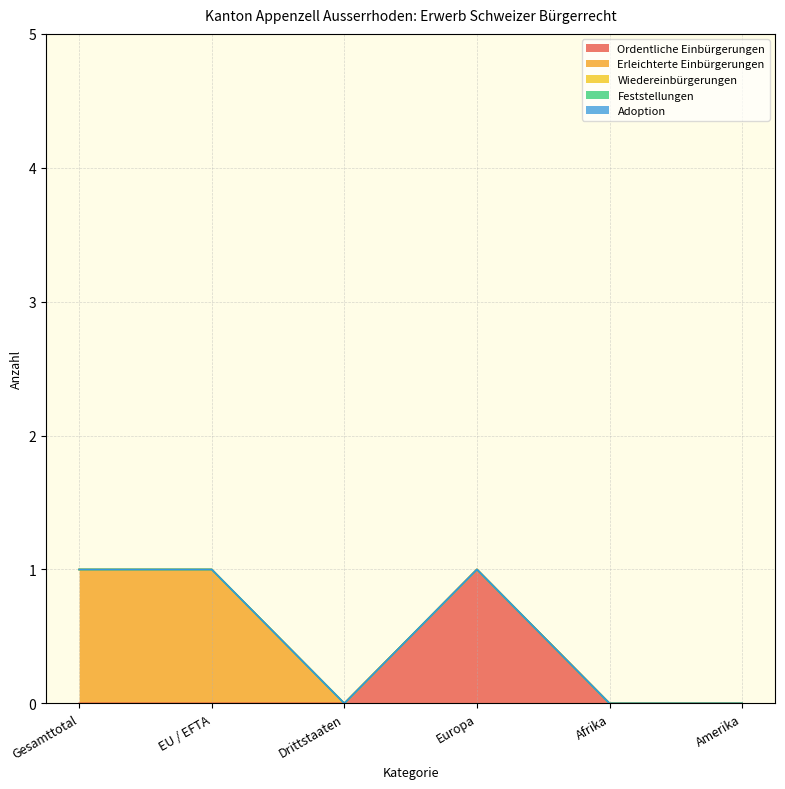

True or false: Ordentliche Einbürgerungen and Wiedereinbürgerungen intersect in this chart.

False